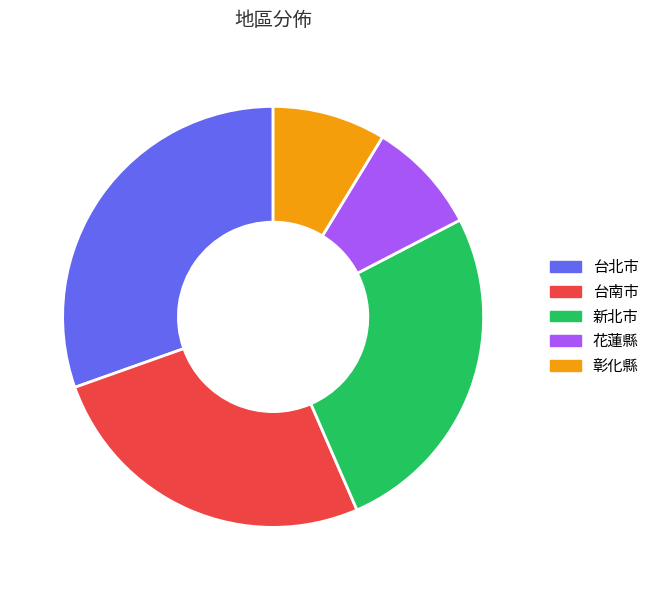

Is there a majority slice in this chart?

No